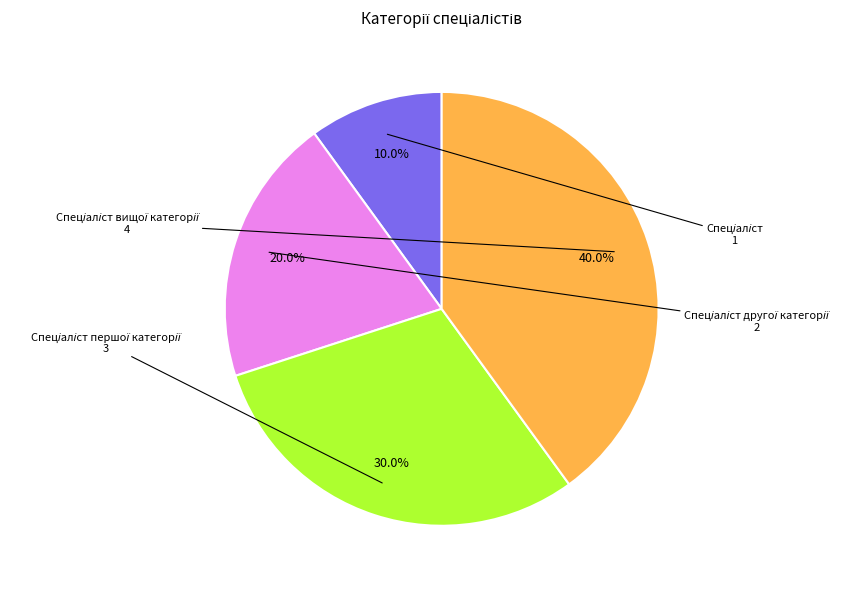

Is there a majority slice in this chart?

No